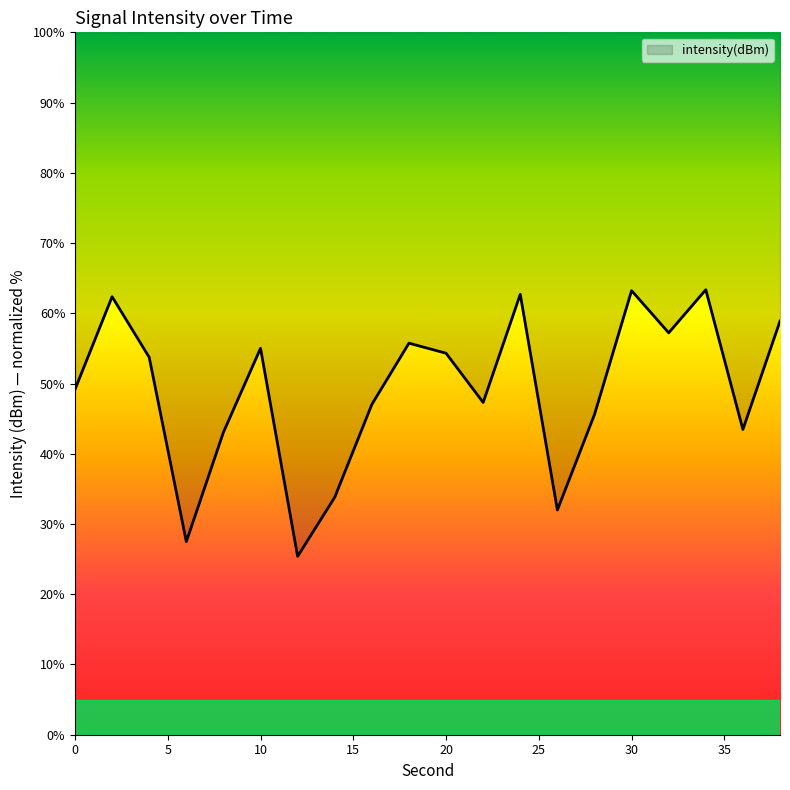

List the labels in order of value, smallest first.

12, 6, 26, 14, 8, 36, 28, 16, 22, 0, 4, 20, 10, 18, 32, 38, 2, 24, 30, 34